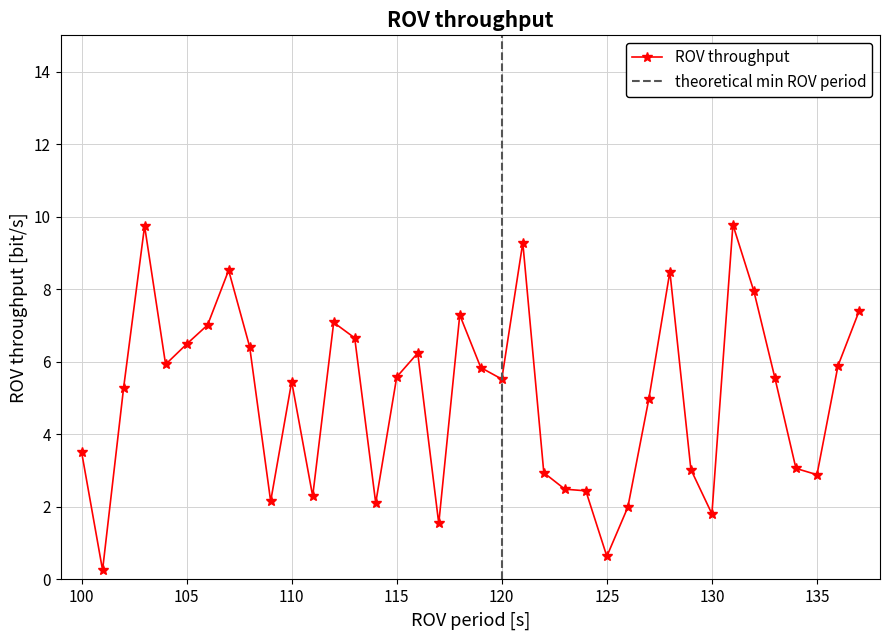

True or false: ROV throughput has a value of 10.3 at 105.

False